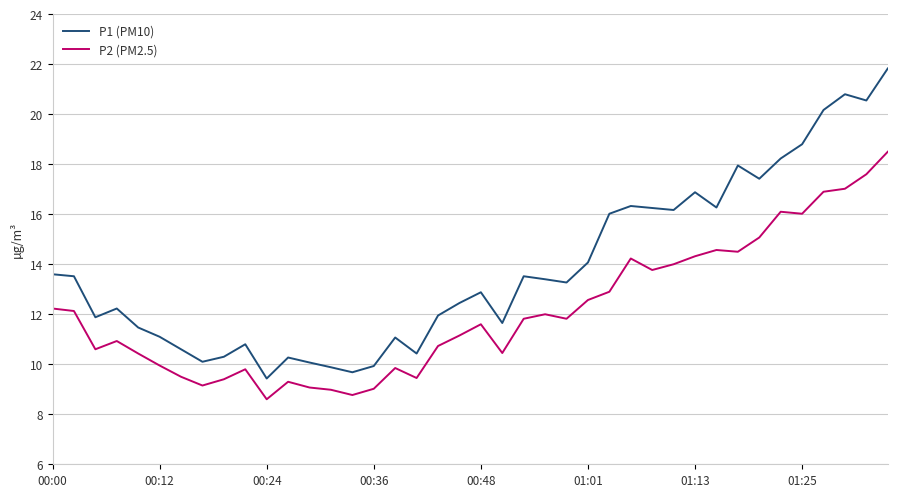

Which series has the largest total across all categories?

P1 (PM10)